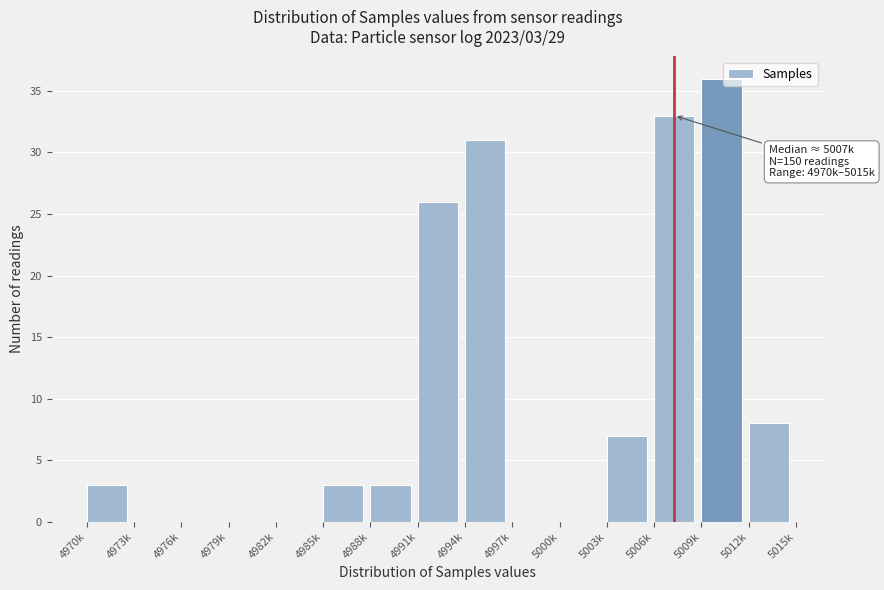

Reading right to left, transcribe all the data shown in this chart.

5012k=8	5009k=36	5006k=33	5003k=7	5000k=0	4997k=0	4994k=31	4991k=26	4988k=3	4985k=3	4982k=0	4979k=0	4976k=0	4973k=0	4970k=3